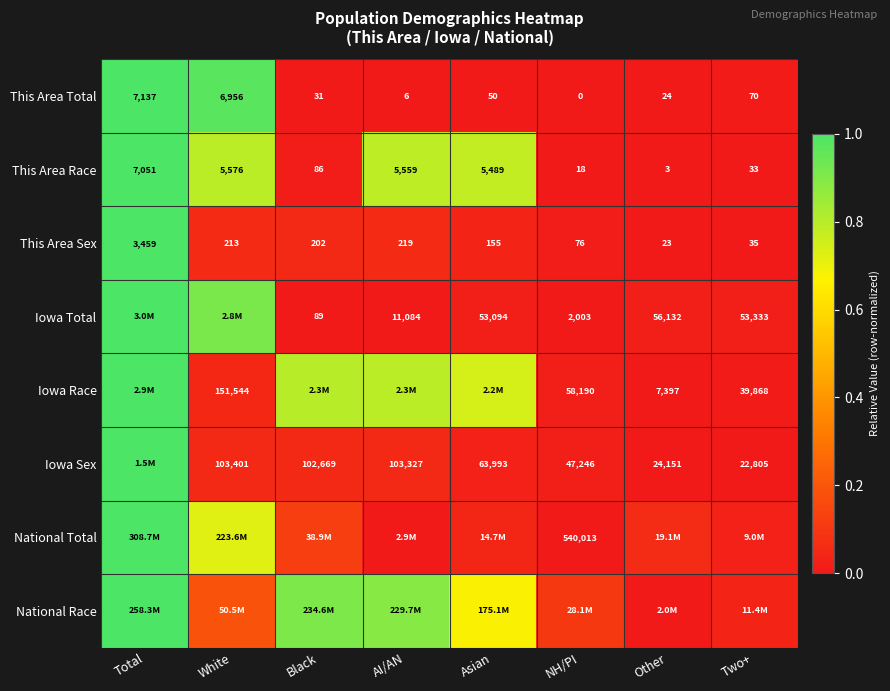

Is the value of This Area Total at Total greater than the value of This Area Sex at Two+?

Yes